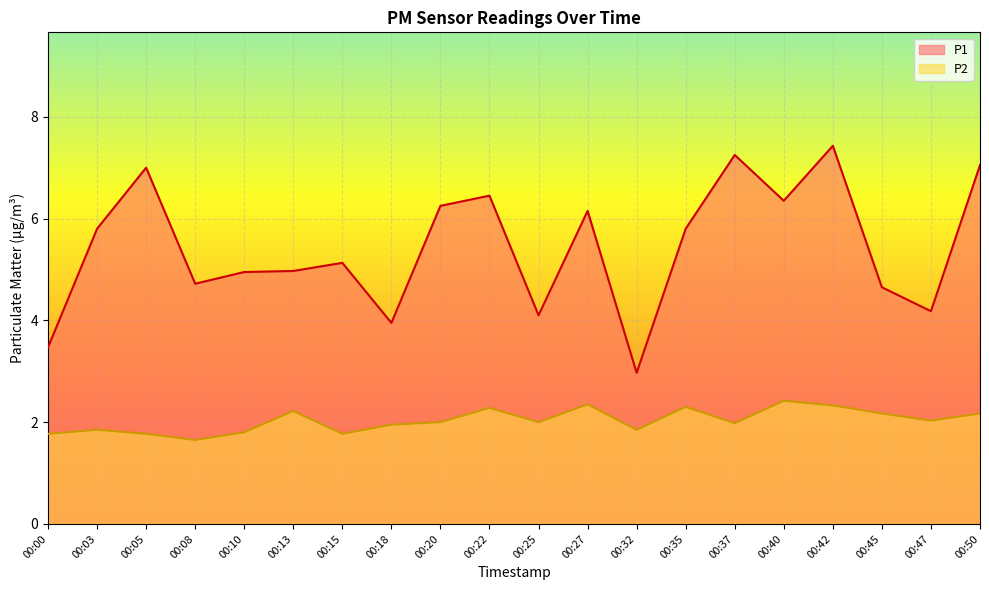

True or false: P1 and P2 intersect in this chart.

False